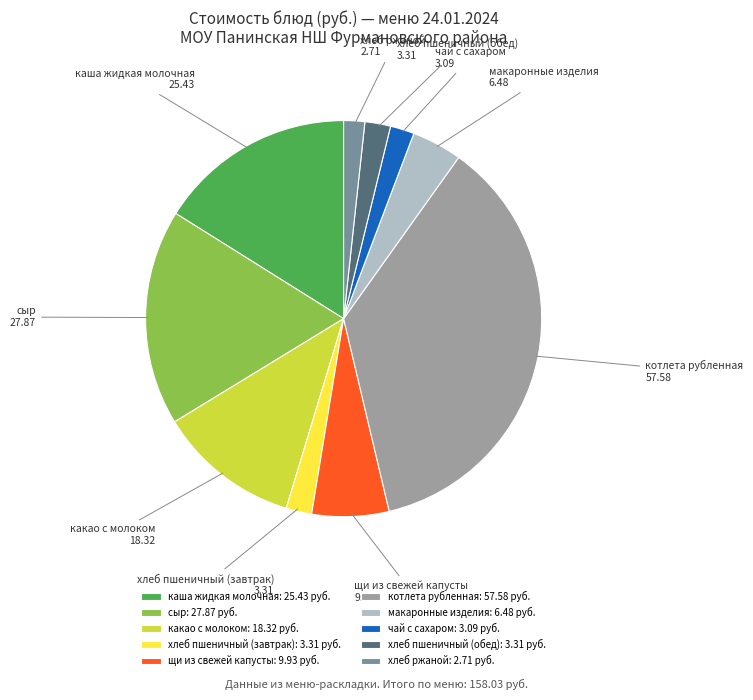

The хлеб пшеничный (обед) slice represents 13% of the pie. True or false?

False